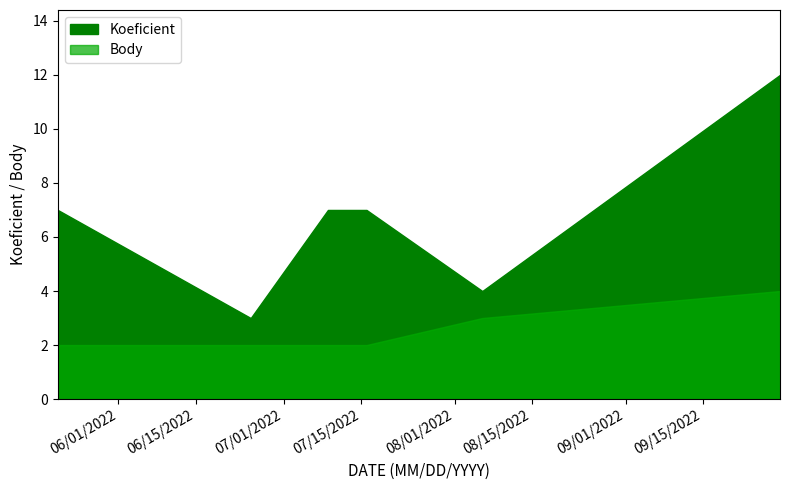

Is the value of Koeficient at 2022-07-09 greater than the value of Body at 2022-09-29?

Yes